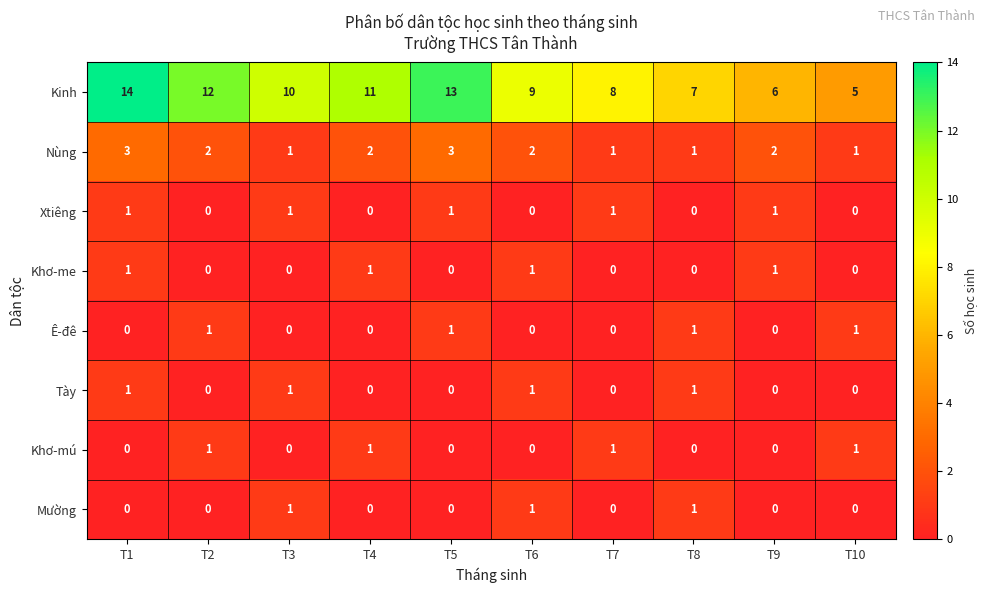

What is the total value across all series at T6?

14